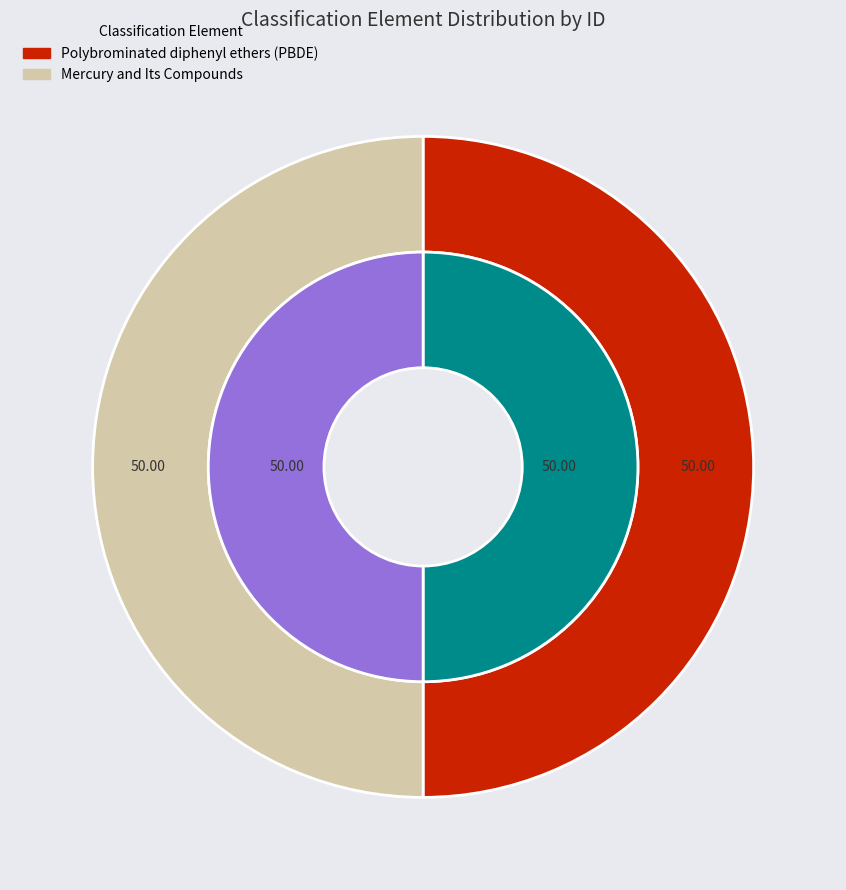

Rank the categories by value from lowest to highest.

Mercury and Its Compounds, Polybrominated diphenyl ethers (PBDE)